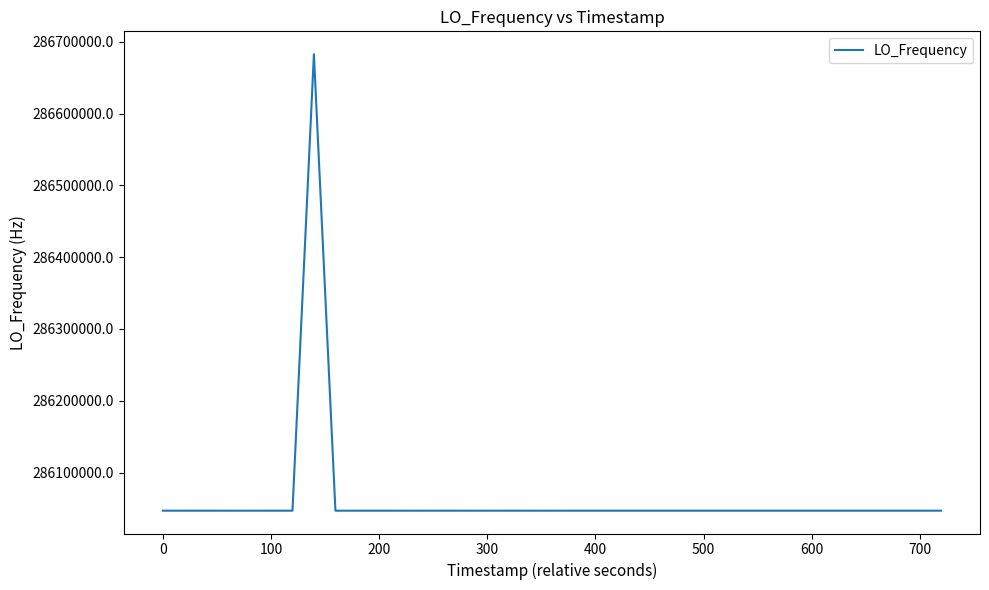

What is the greatest value displayed?

286682705.6